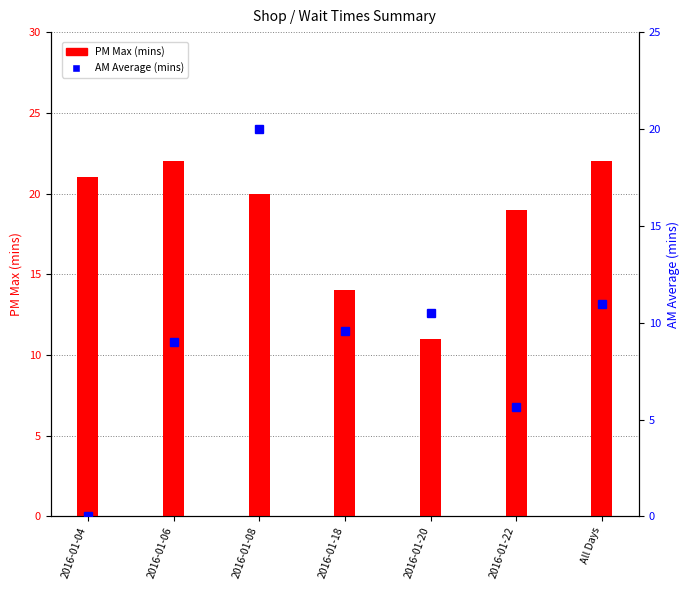

What is the sum of all PM Max (mins) values?

129.0